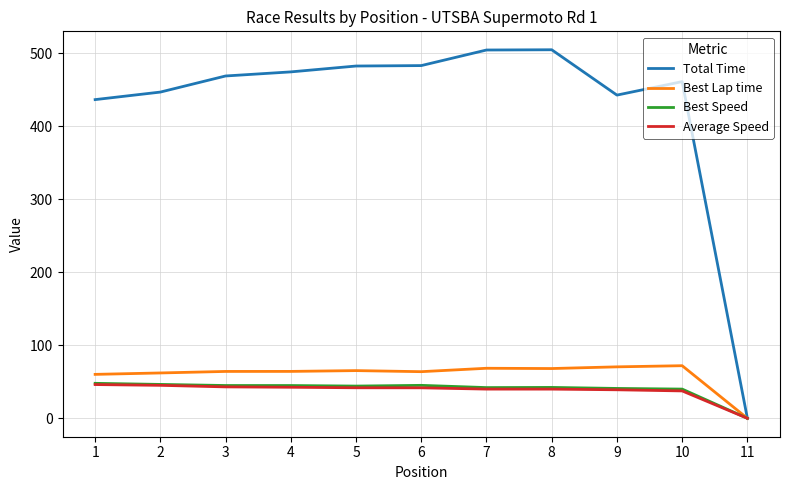

Which category has the lowest value across all series?

11